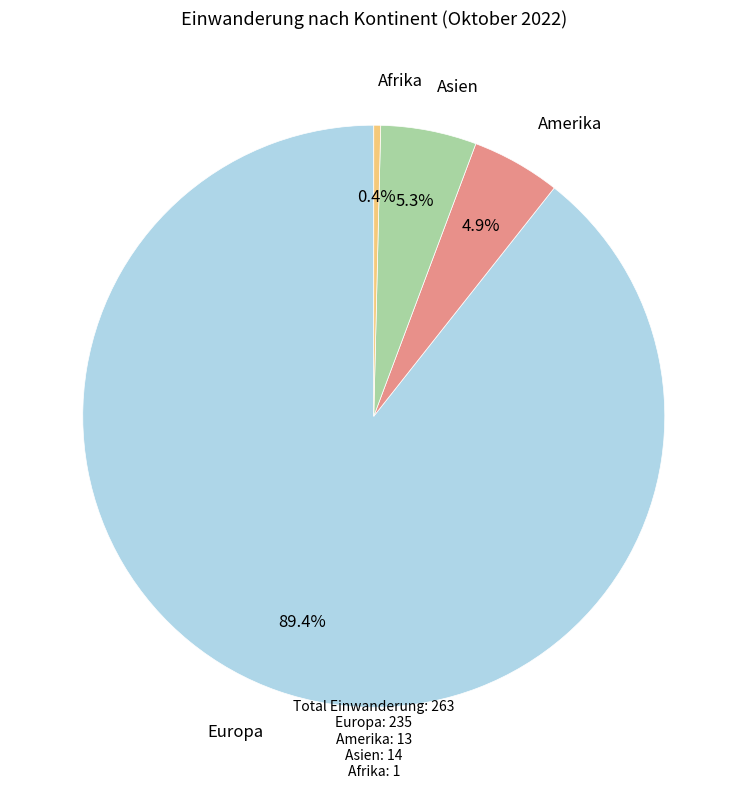

Is there a majority slice in this chart?

Yes